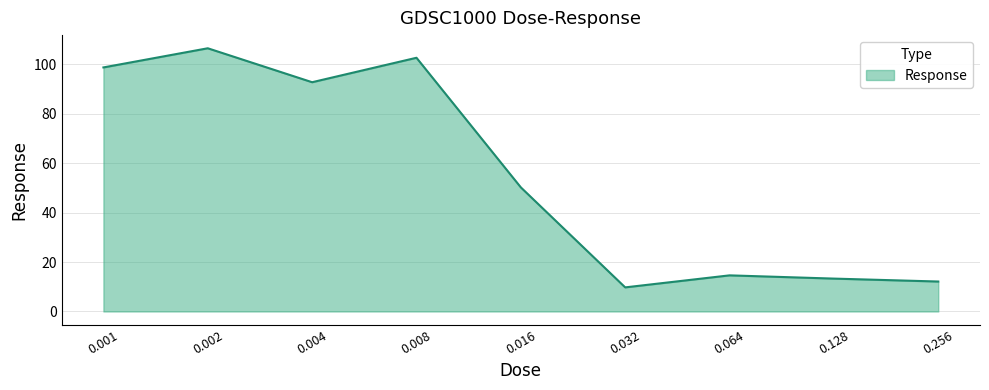

What is the difference between the maximum and minimum values?

96.7